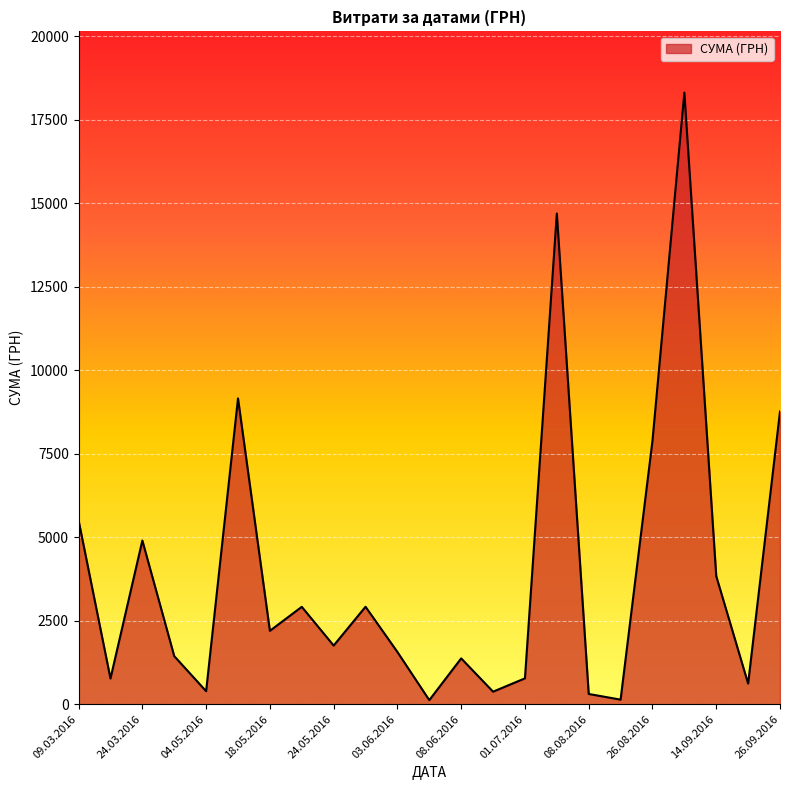

What is the greatest value displayed?

18309.5